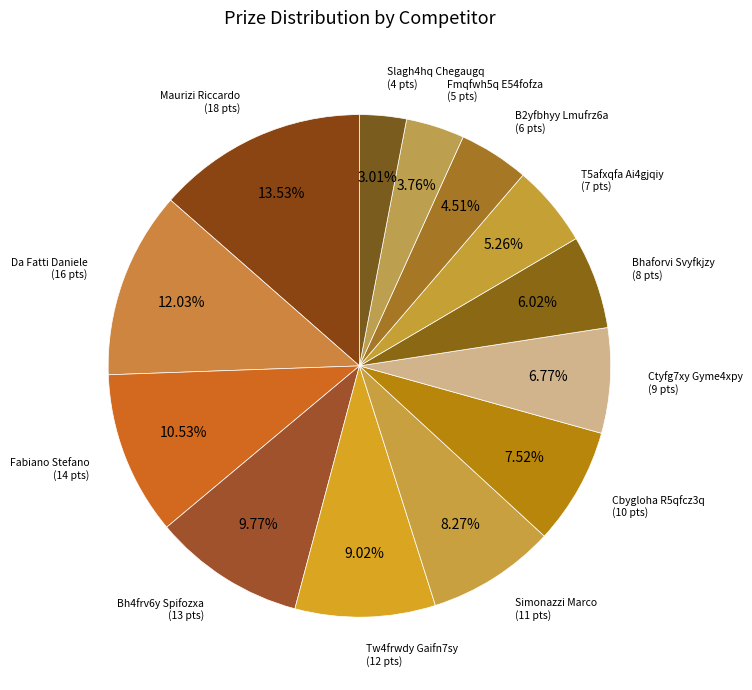

How many segments does this pie chart have?

13